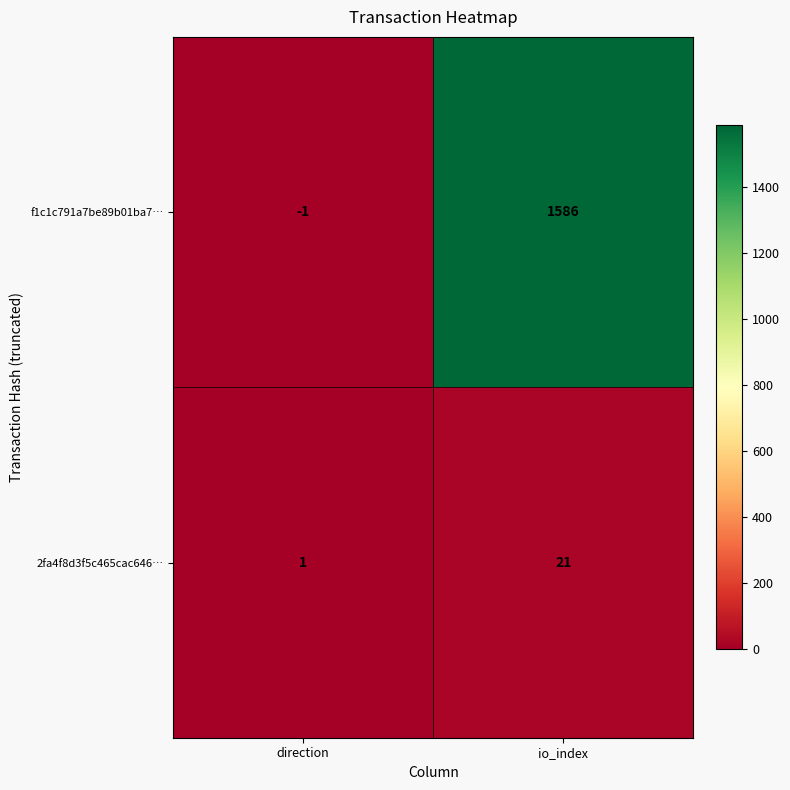

Where is f1c1c791a7be89b01ba7… nearest to the value 792?

direction